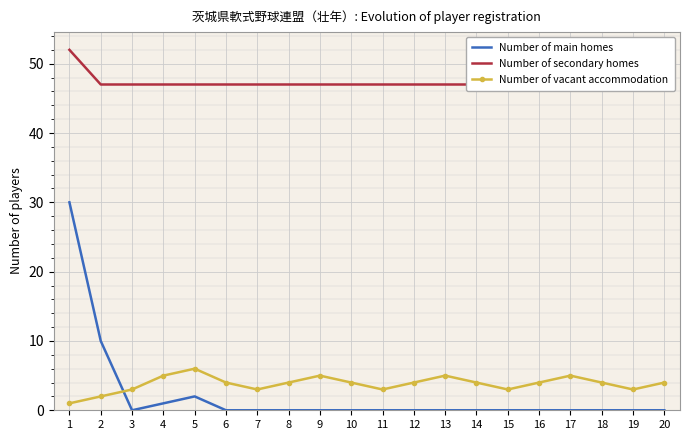

How many positive values does the Number of main homes series have?

4